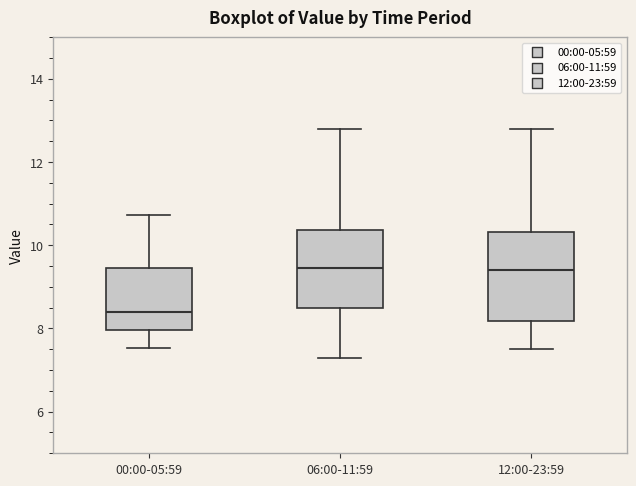

Reading left to right, read every box against the y-axis: the position of its median line, the range the box covers, and the ends of its whiskers. The values are not printed on the chart, so give them approximately, as read against the axis.

00:00-05:59: median 8.4, box 8.0 to 9.4, whiskers 7.6 to 10.8
06:00-11:59: median 9.4, box 8.4 to 10.4, whiskers 7.4 to 12.8
12:00-23:59: median 9.4, box 8.2 to 10.4, whiskers 7.6 to 12.8